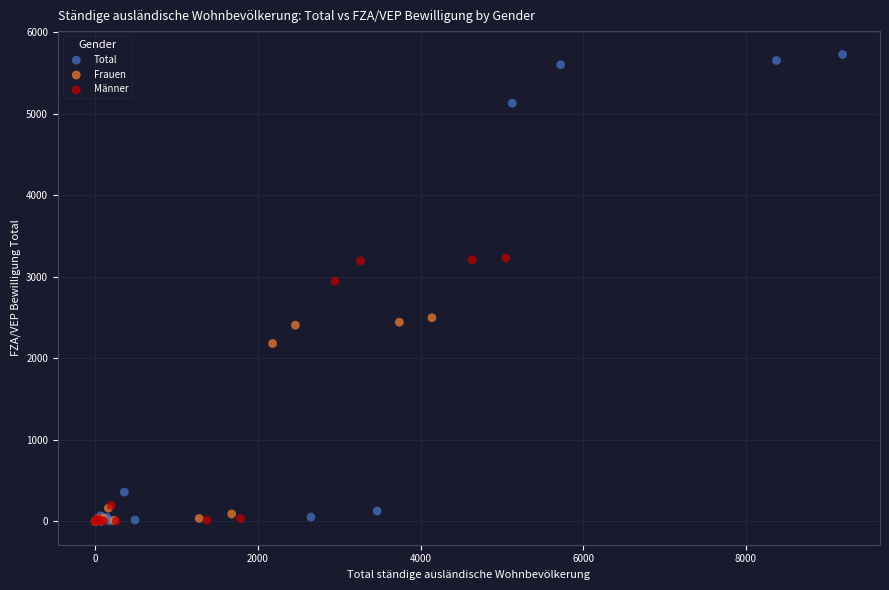

What are all the series names shown in the legend?

Total, Frauen, Männer